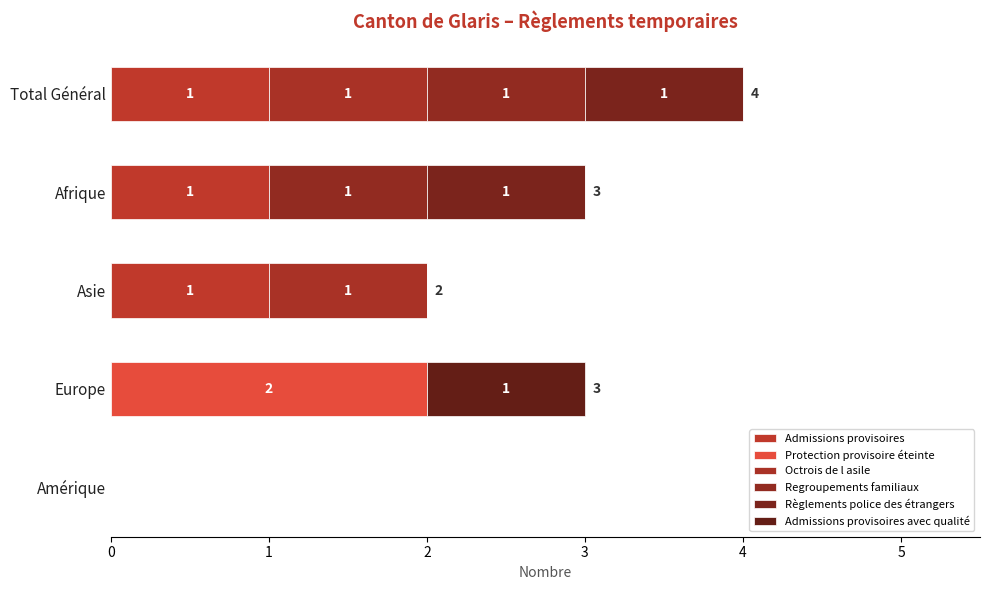

How many series are shown in this chart?

6